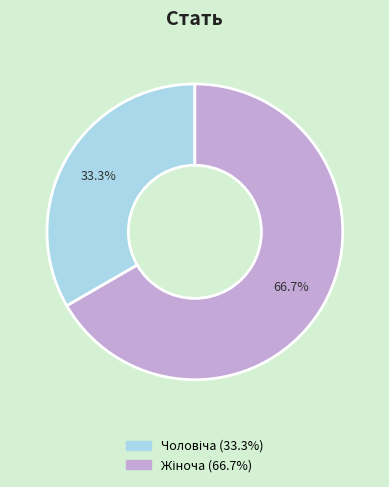

Is there any slice that represents more than half of the pie?

Yes